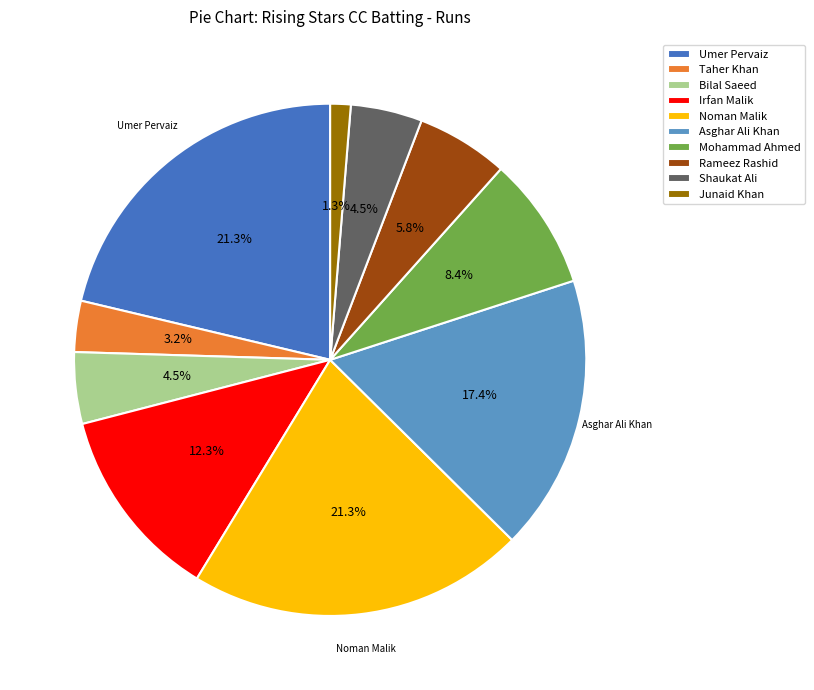

Between Irfan Malik and Noman Malik, which is larger?

Noman Malik